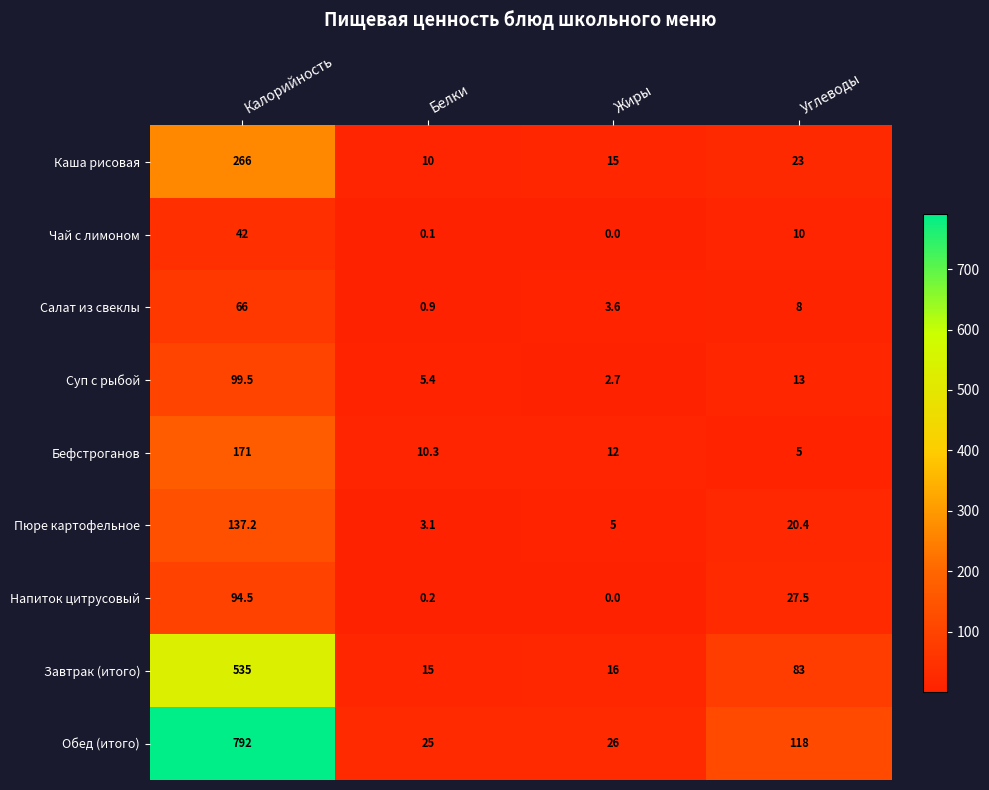

Which category has the lowest value across all series?

Жиры